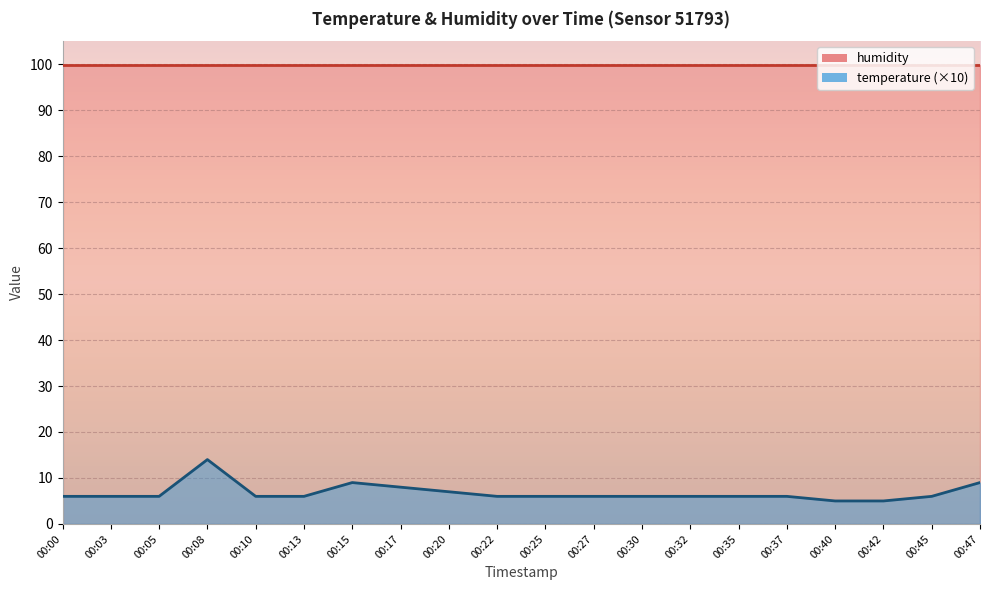

The value at 00:25 is 6. True or false?

True